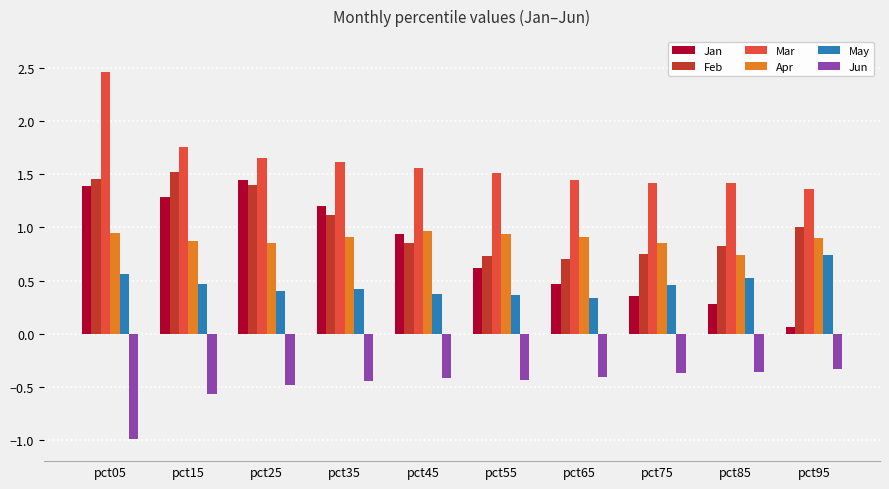

What is the smallest value displayed?

-1.0